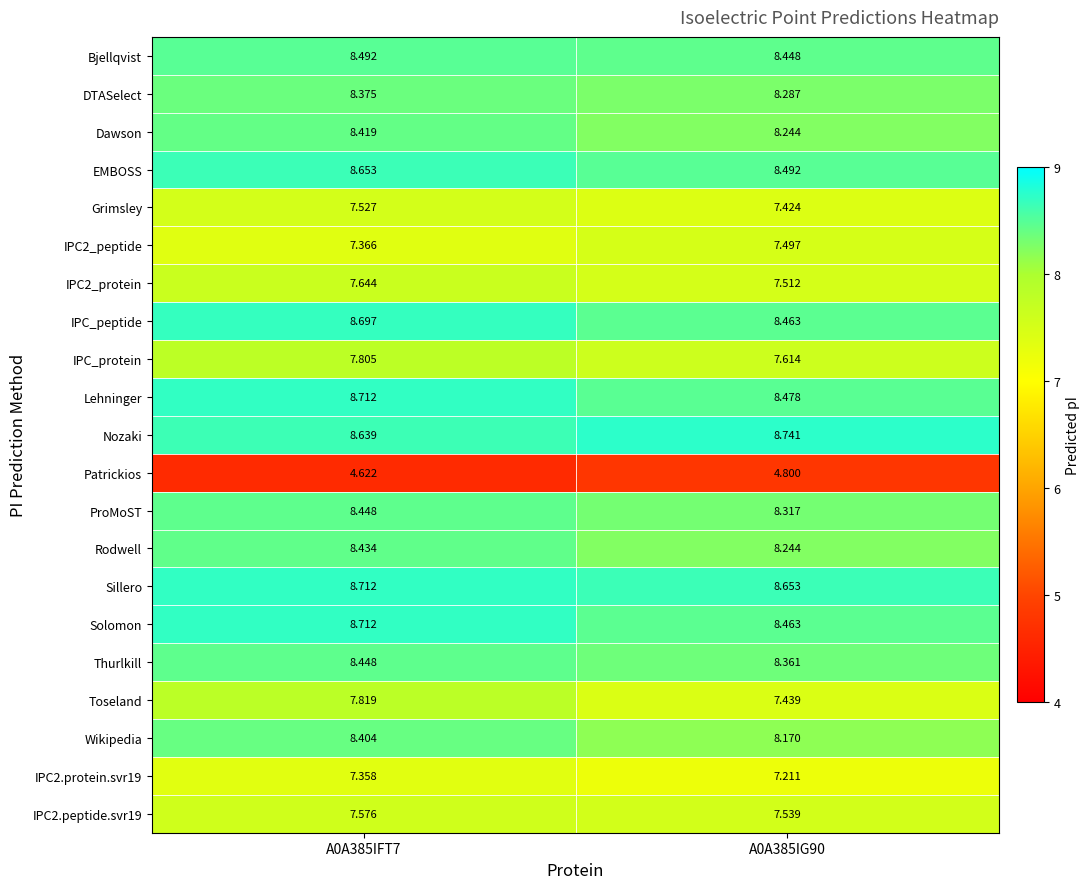

Between A0A385IFT7 and A0A385IG90, which series saw the biggest shift?

Toseland